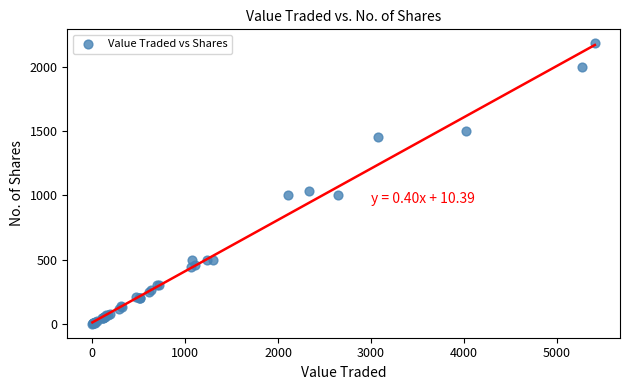

What Y value in the scatter plot is closest to 1091?

1030